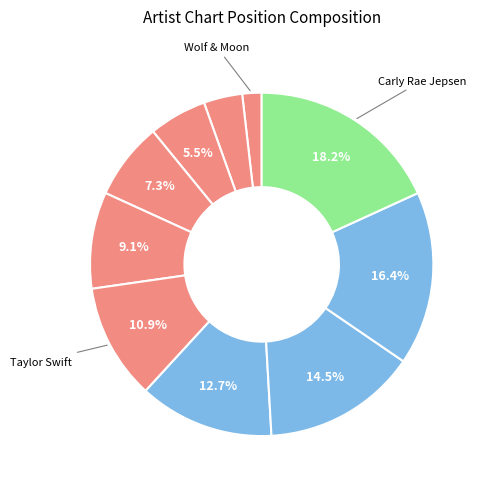

Which slice is the smallest?

Wolf & Moon